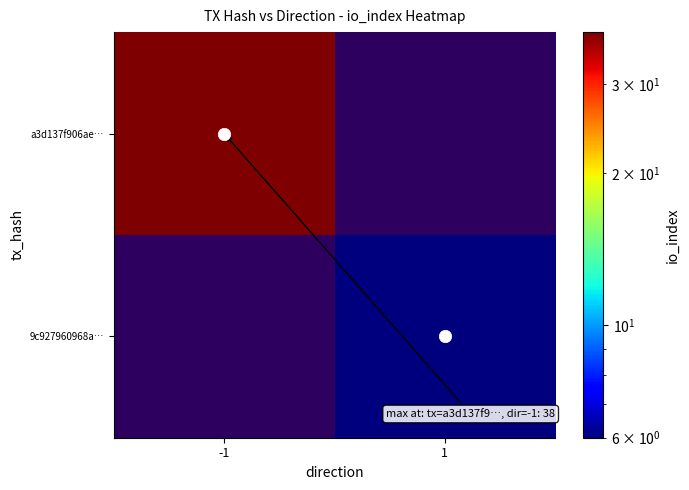

Reading left to right, extract all data points from this chart.

a3d137f906ae…: -1=38	1=0
9c927960968a…: -1=0	1=6